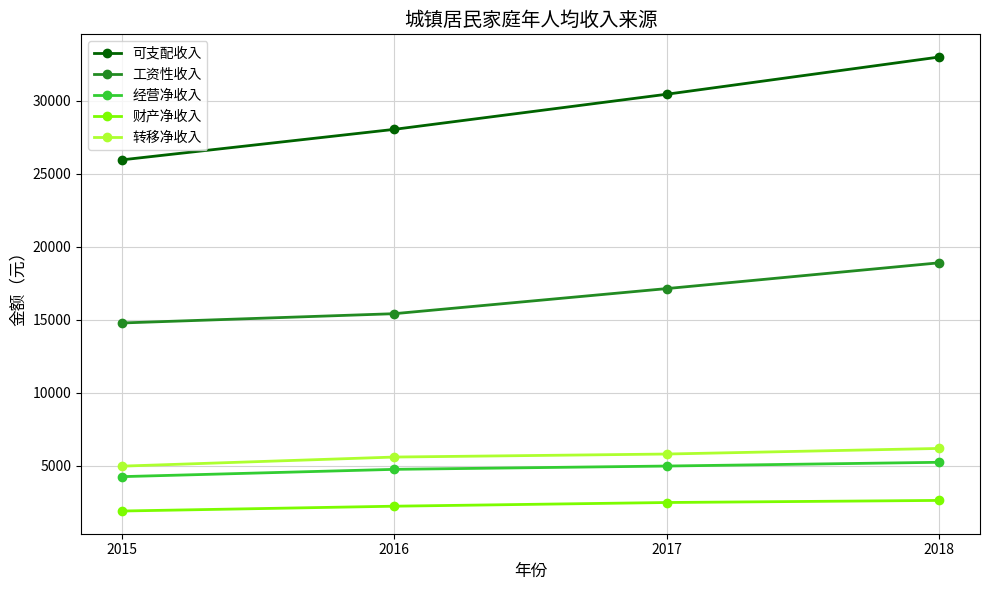

How many lines are shown in the chart?

5